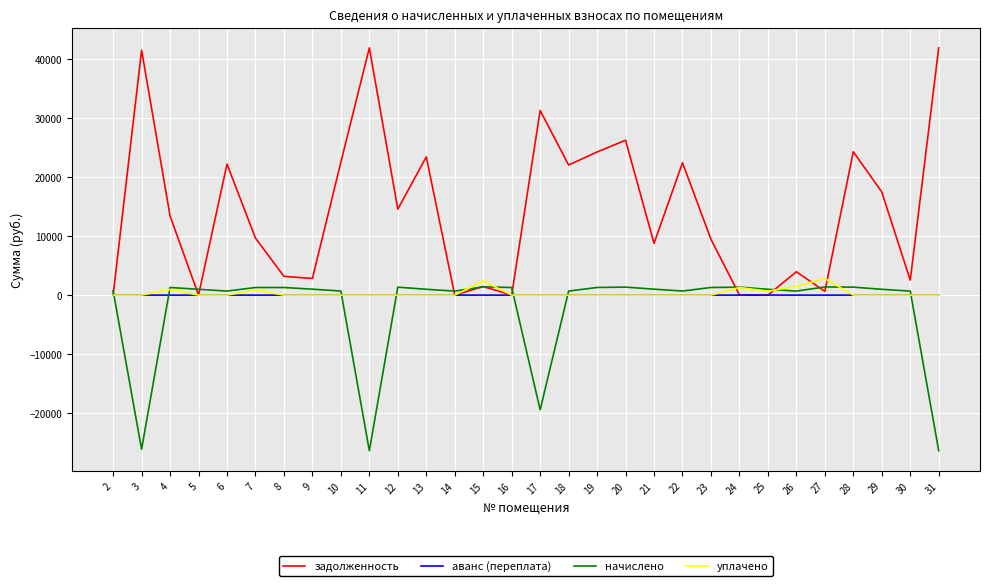

Between 3 and 27, which series saw the biggest shift?

задолженность